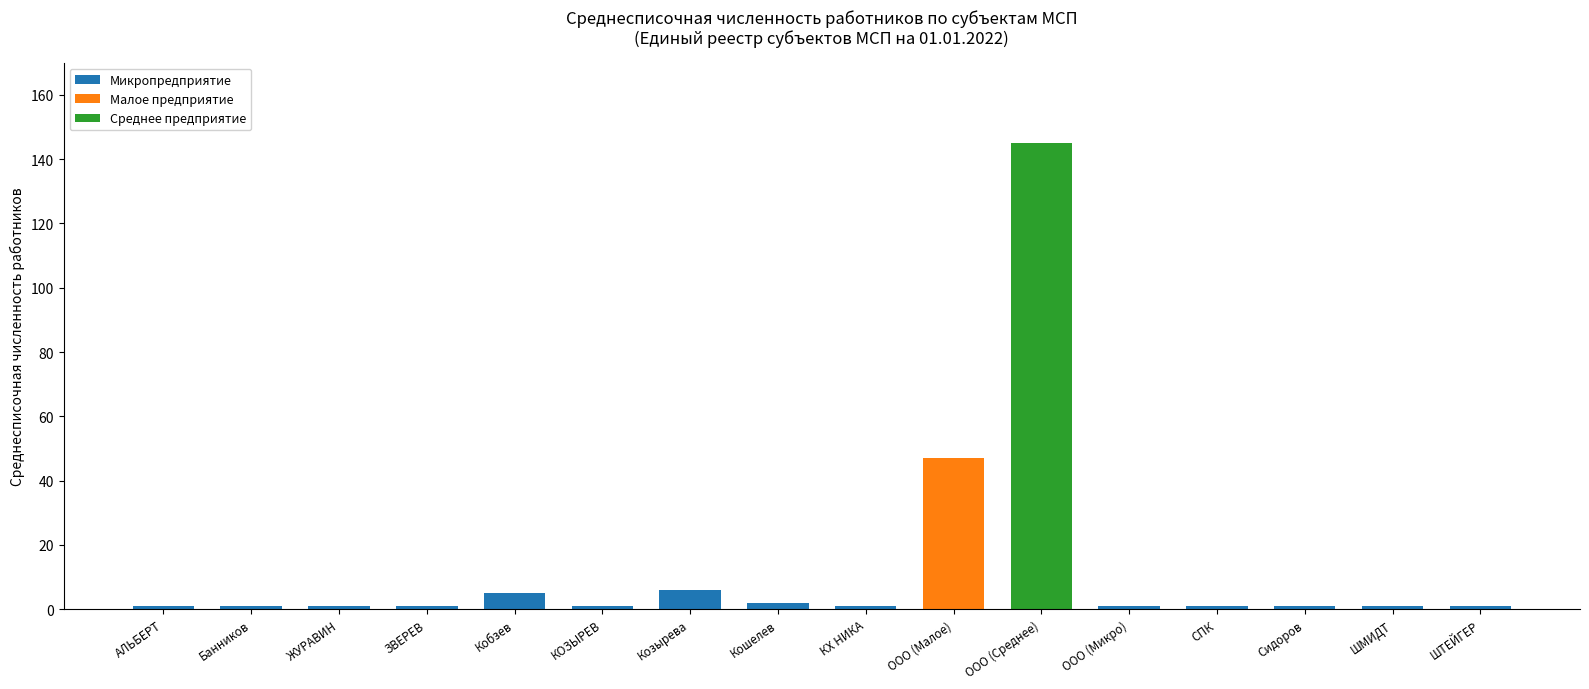

True or false: Микропредприятие has a value of 1 at КОЗЫРЕВ.

True